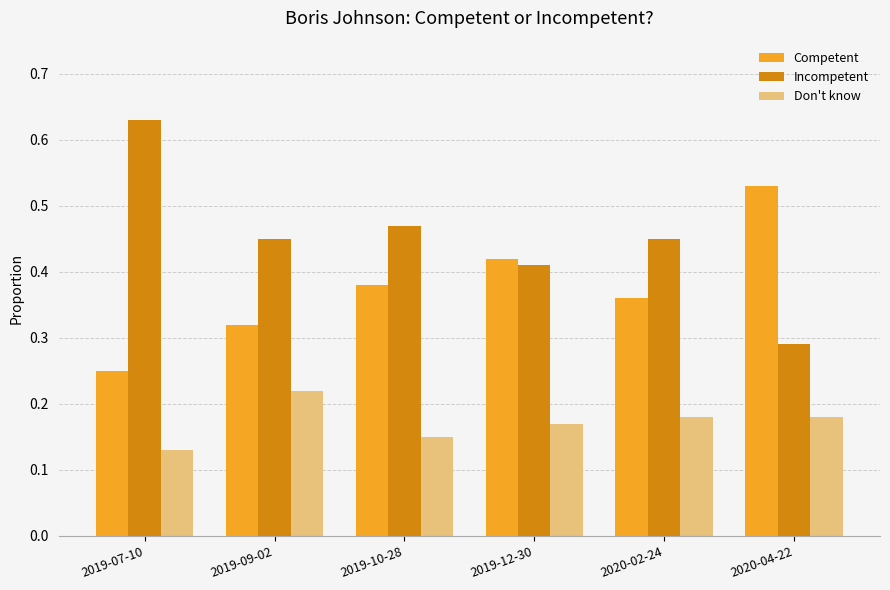

Rank the series by their maximum value, from highest to lowest.

Incompetent, Competent, Don't know